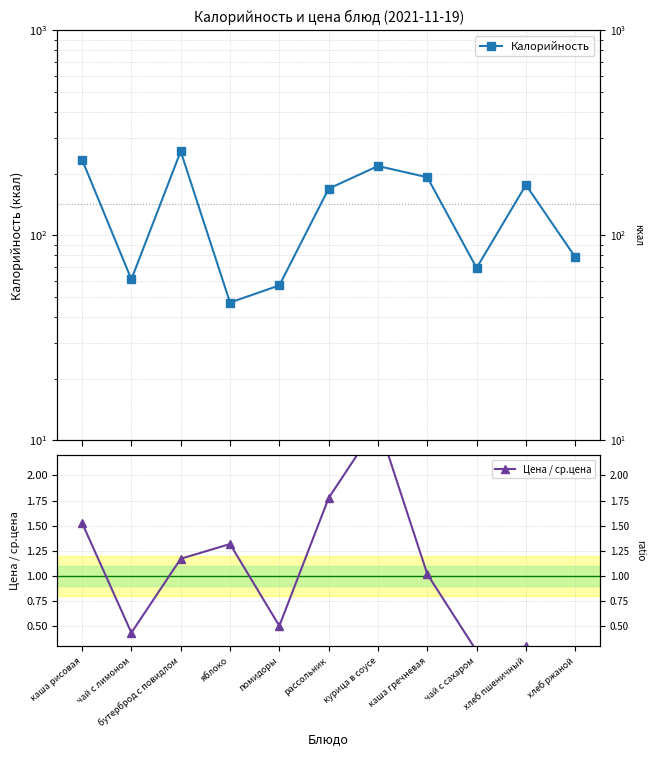

List the series in order of their peak value, highest first.

Калорийность, Цена / ср.цена